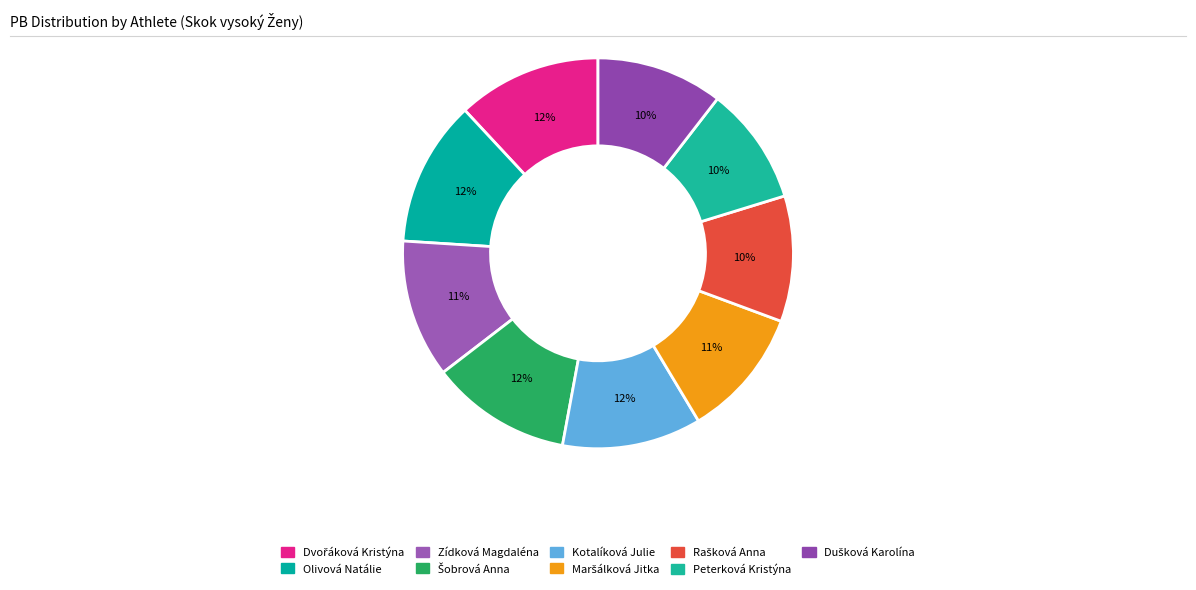

What is the largest slice in the pie chart?

Olivová Natálie